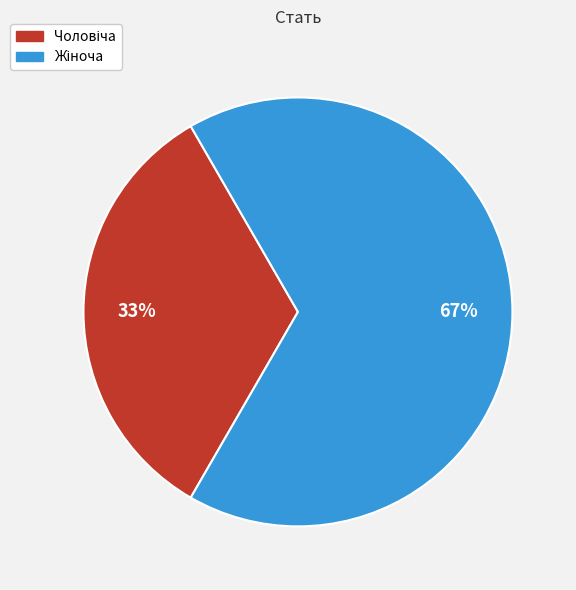

Does any single category account for the majority?

Yes